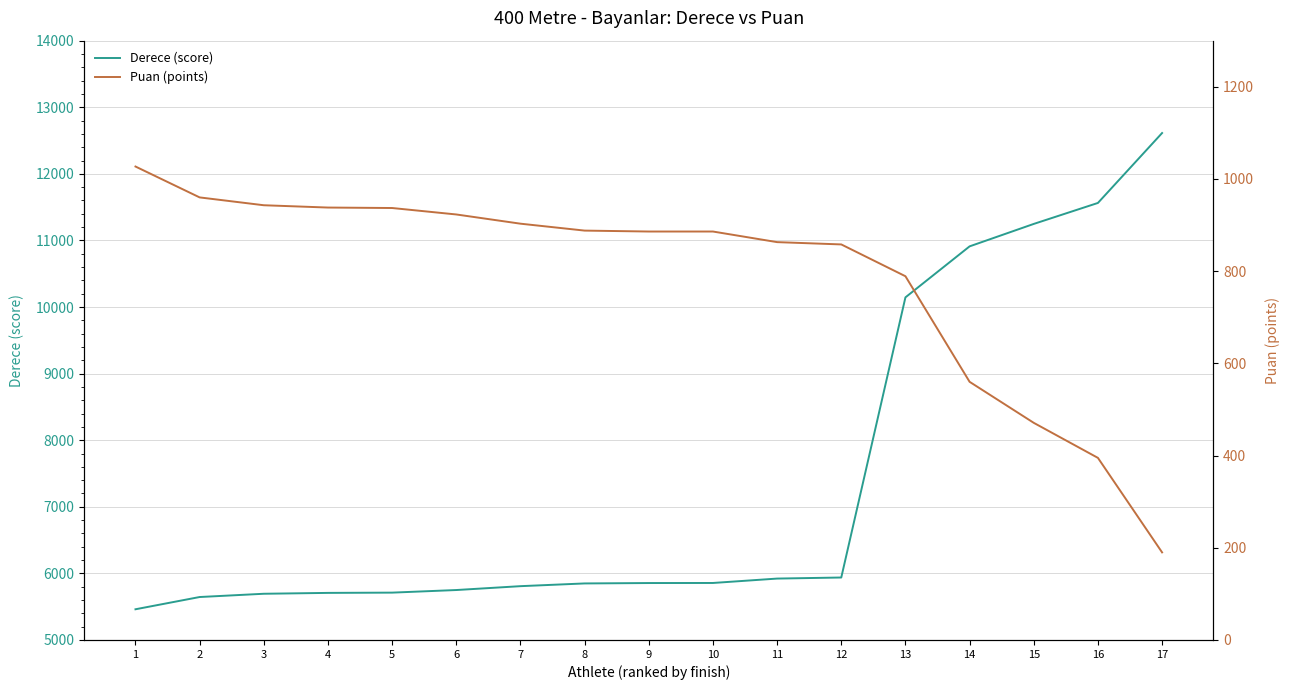

How many values in the Derece (score) series are below 5855?

8